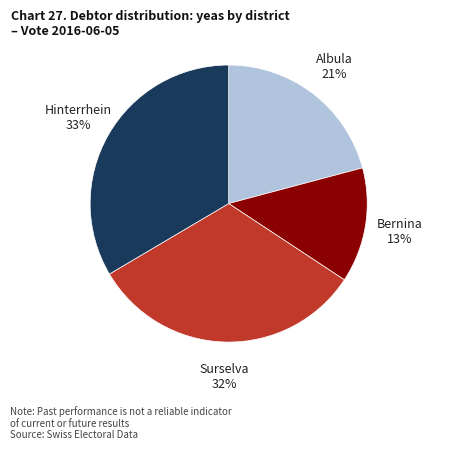

To the nearest percent, what is the average slice percentage?

25%